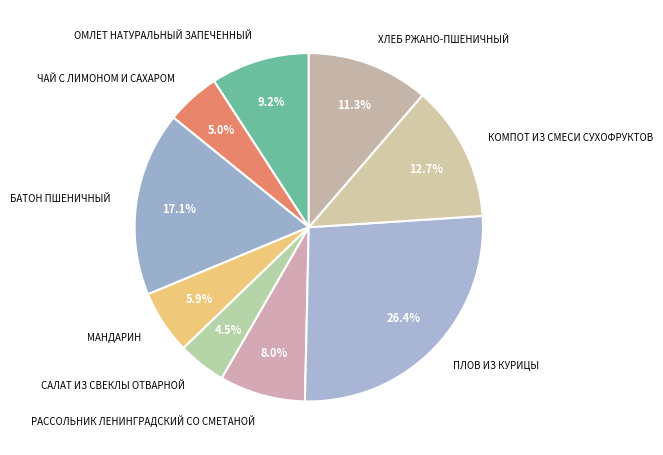

Which slice is the largest?

ПЛОВ ИЗ КУРИЦЫ